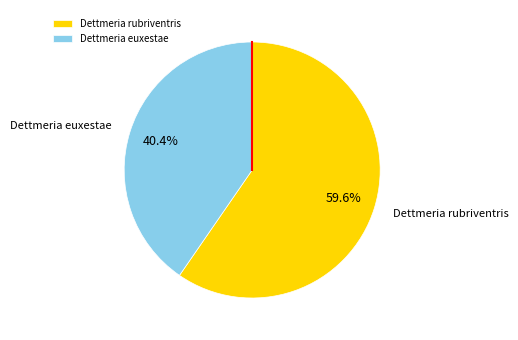

To the nearest percent, what percentage of the pie is Dettmeria rubriventris?

60%